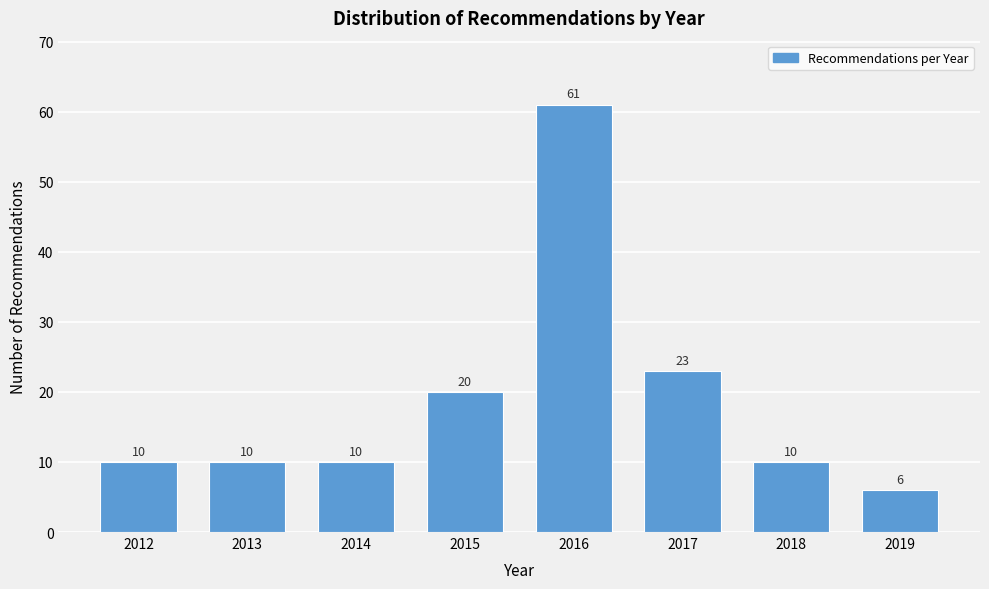

Reading left to right, list all the values displayed in this chart.

10	10	10	20	61	23	10	6